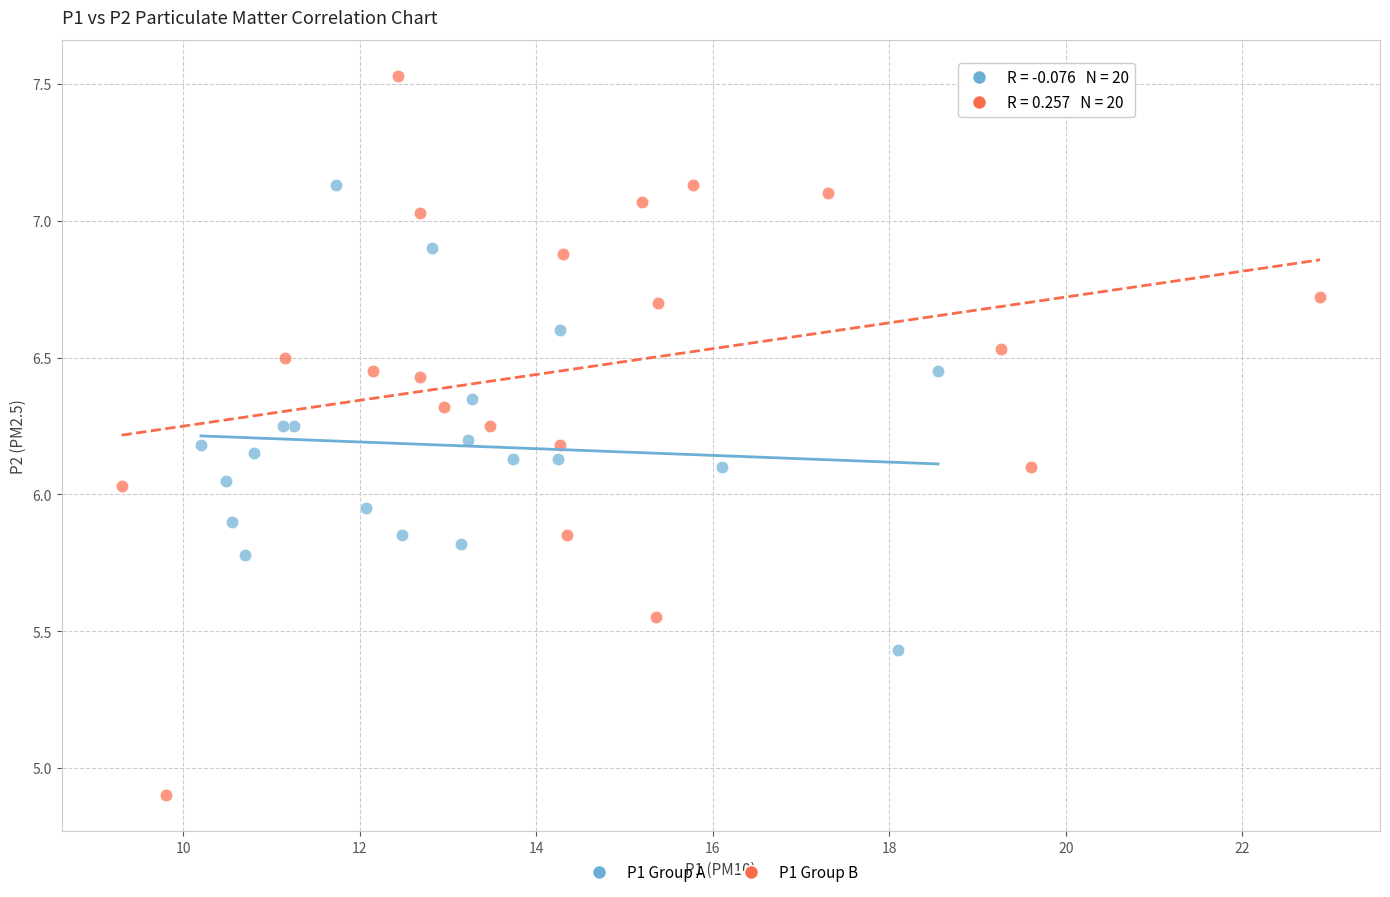

Which series contains the highest Y value?

P1 Group B